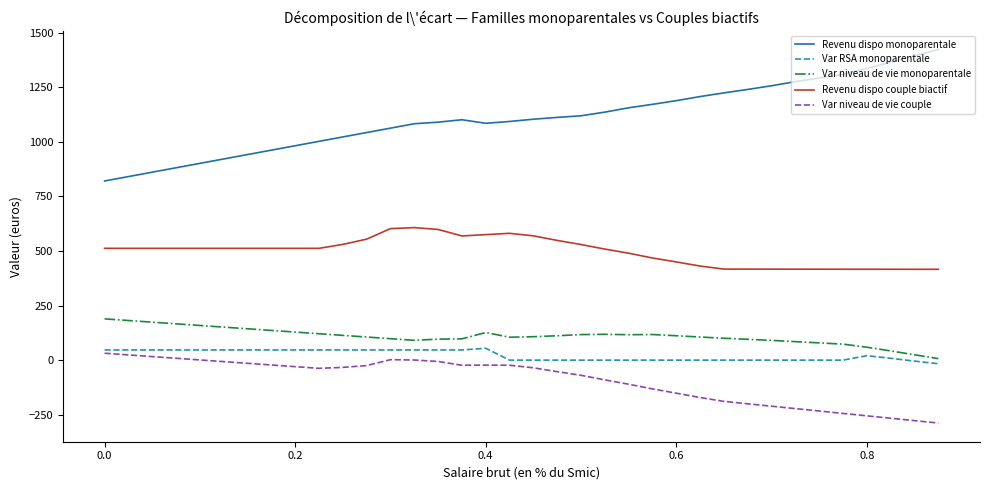

Which series has the largest total across all categories?

Revenu dispo monoparentale